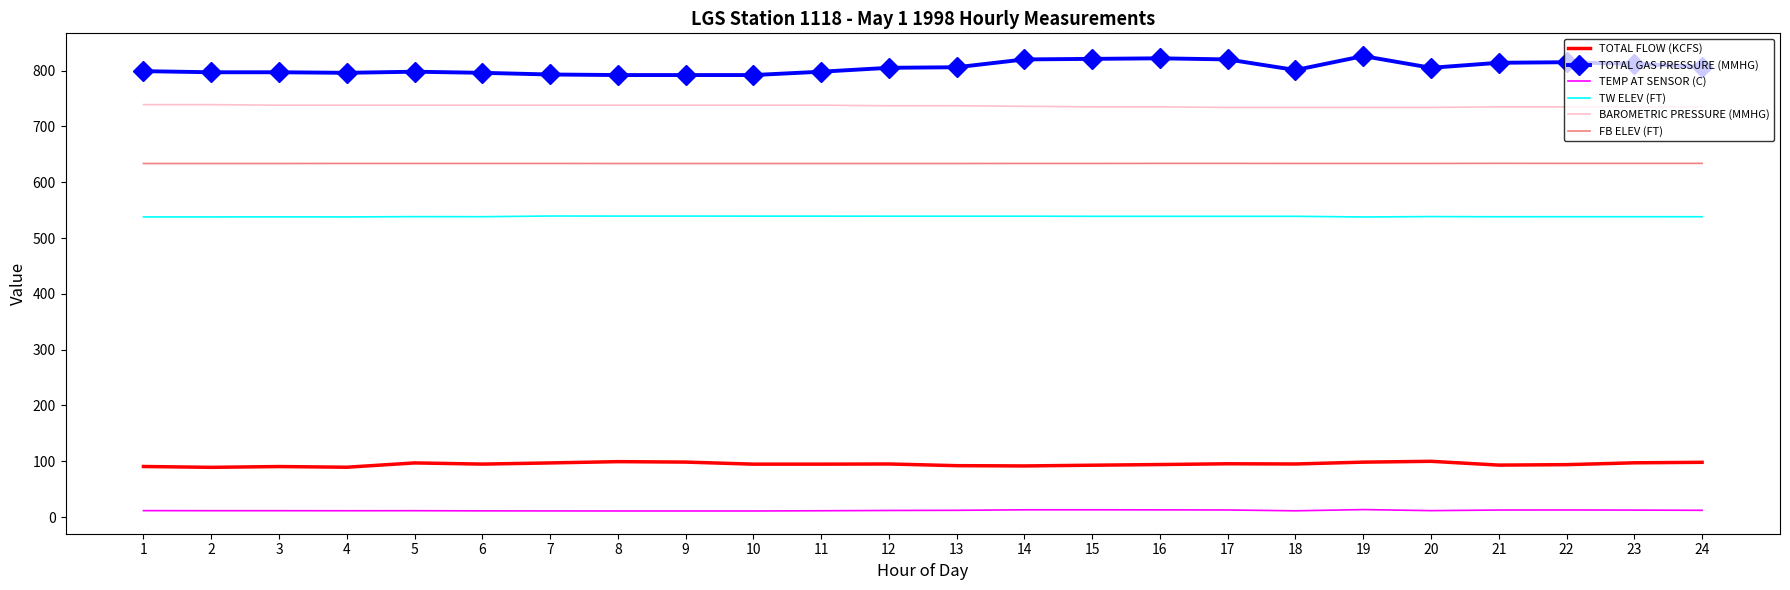

The value of TW ELEV (FT) at 15 is 538.9. True or false?

True